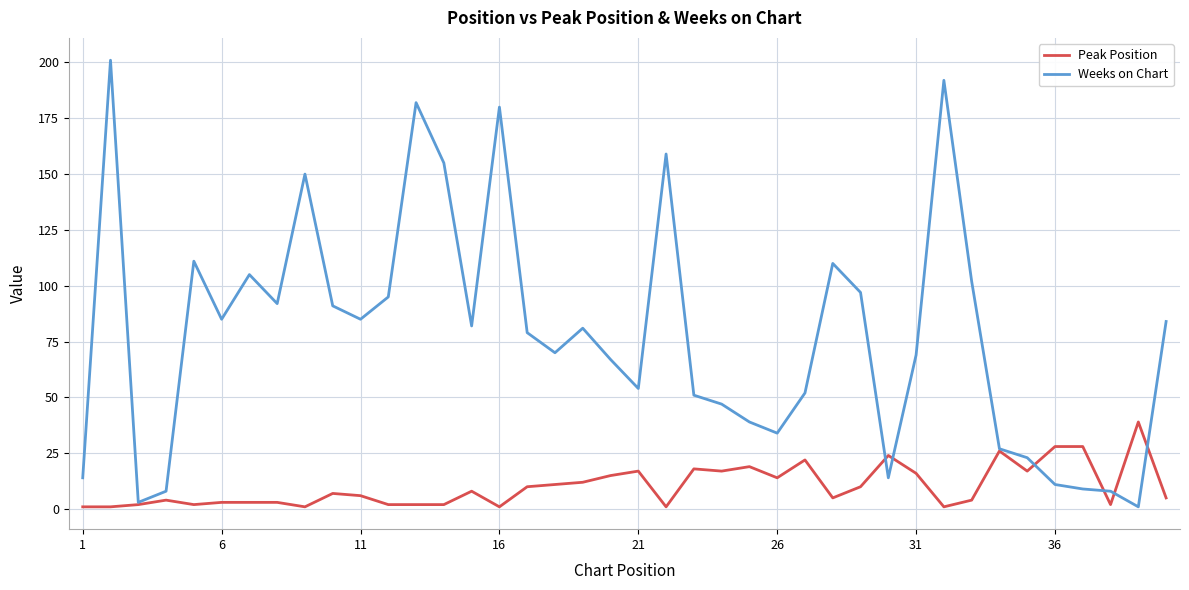

Rank the series by their average value, from lowest to highest.

Peak Position, Weeks on Chart